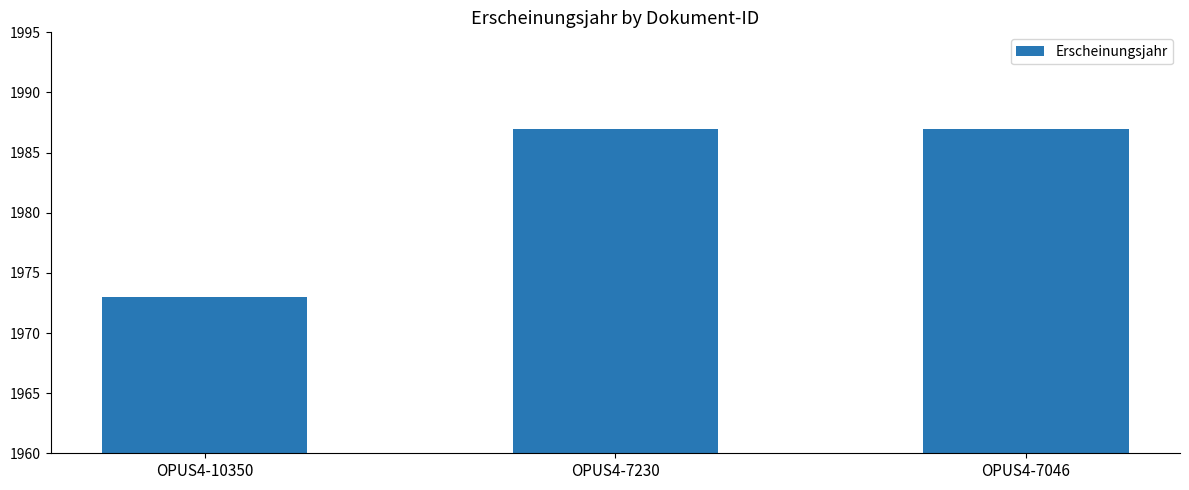

At which category does the chart reach its minimum across all series?

OPUS4-10350